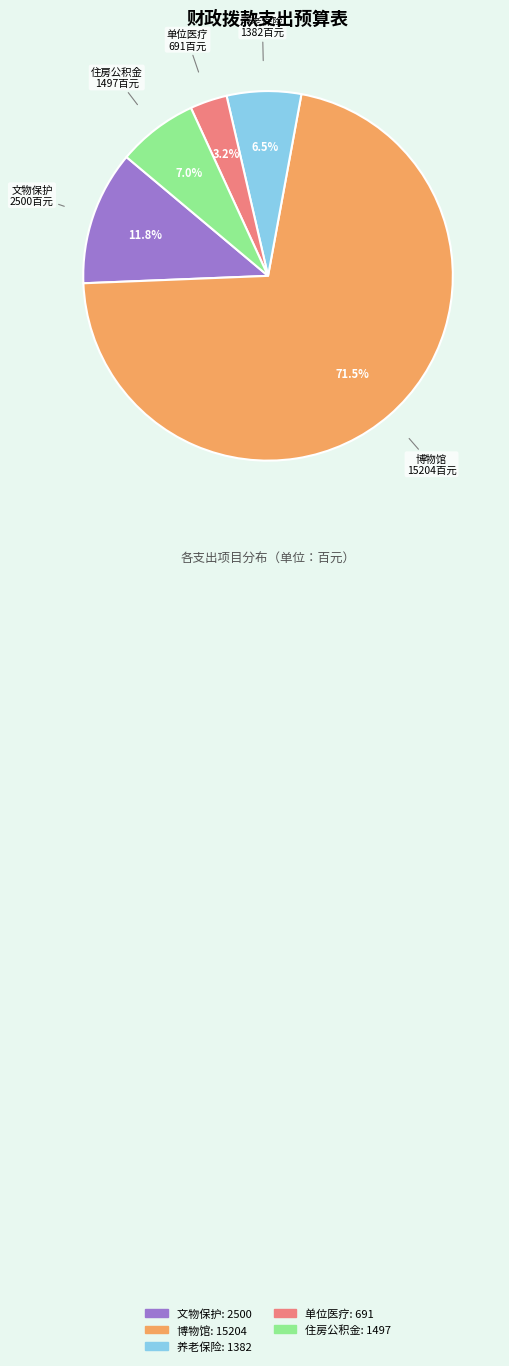

Count the number of slices in the pie.

5